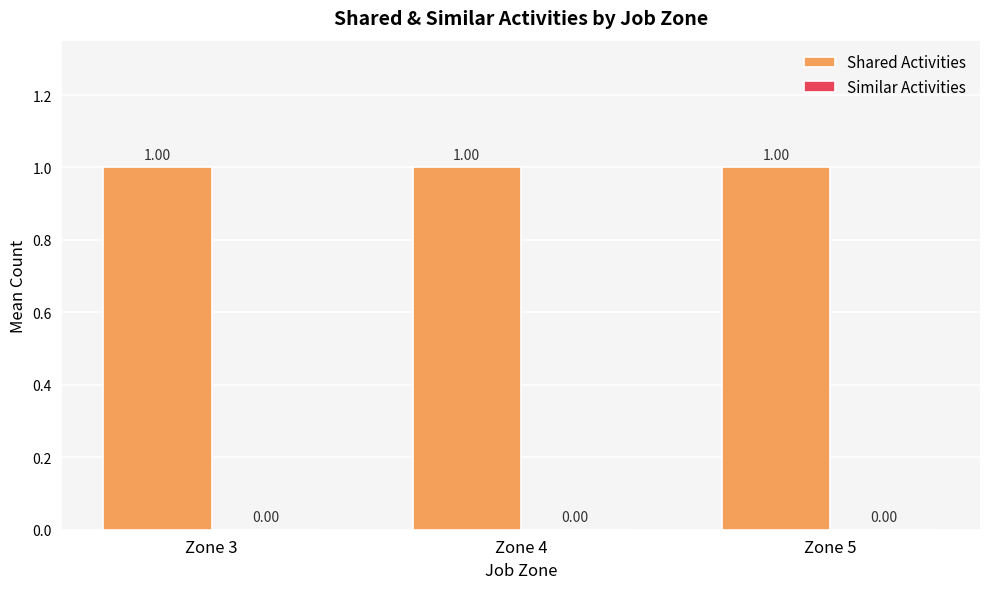

Are the bars grouped side by side (vs. stacked)?

Yes